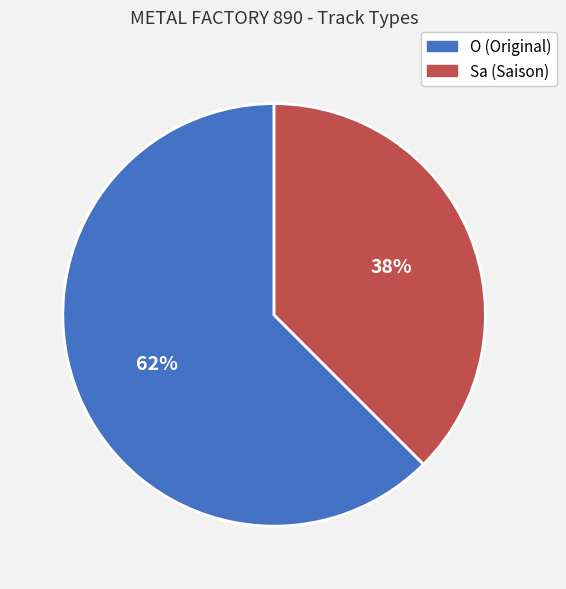

Approximately how many times larger is the value at Sa compared to O?

0.6